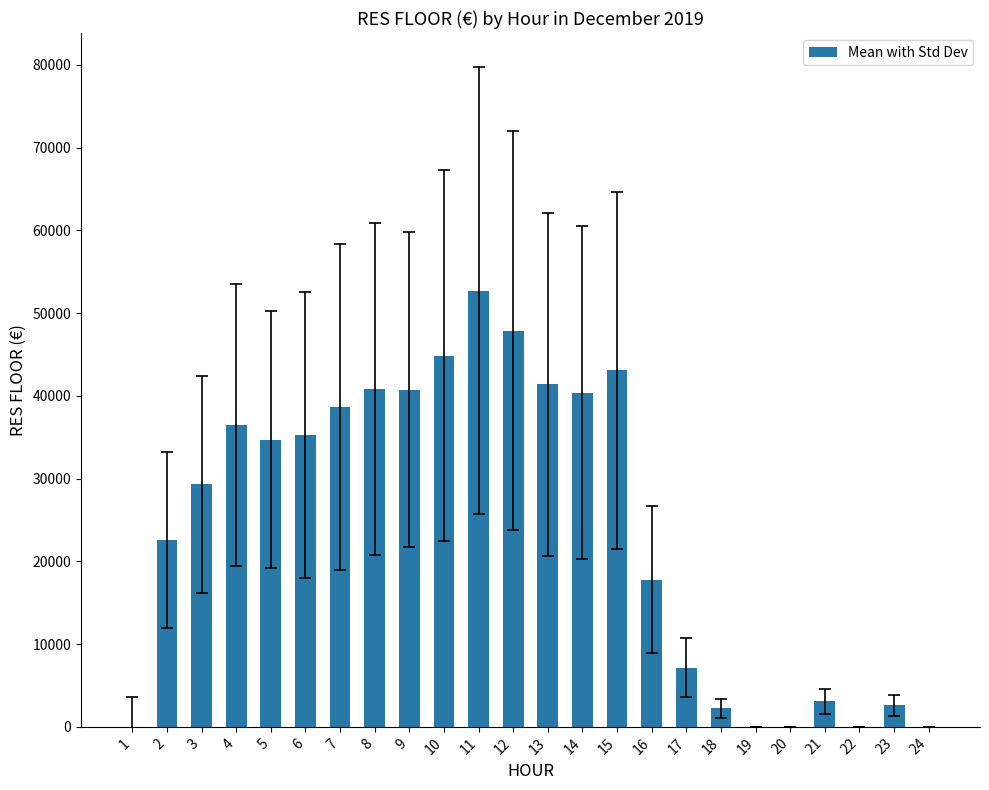

Which has a higher value, 22 or 14?

14